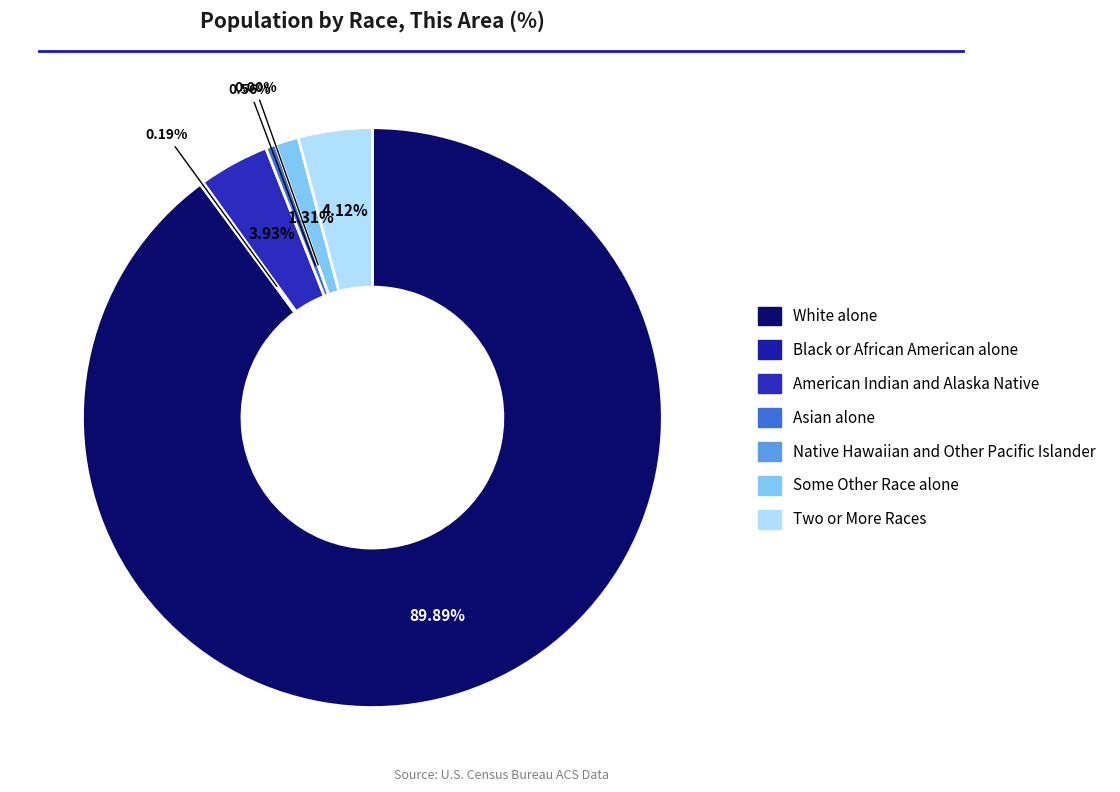

What is the largest slice in the pie chart?

White alone